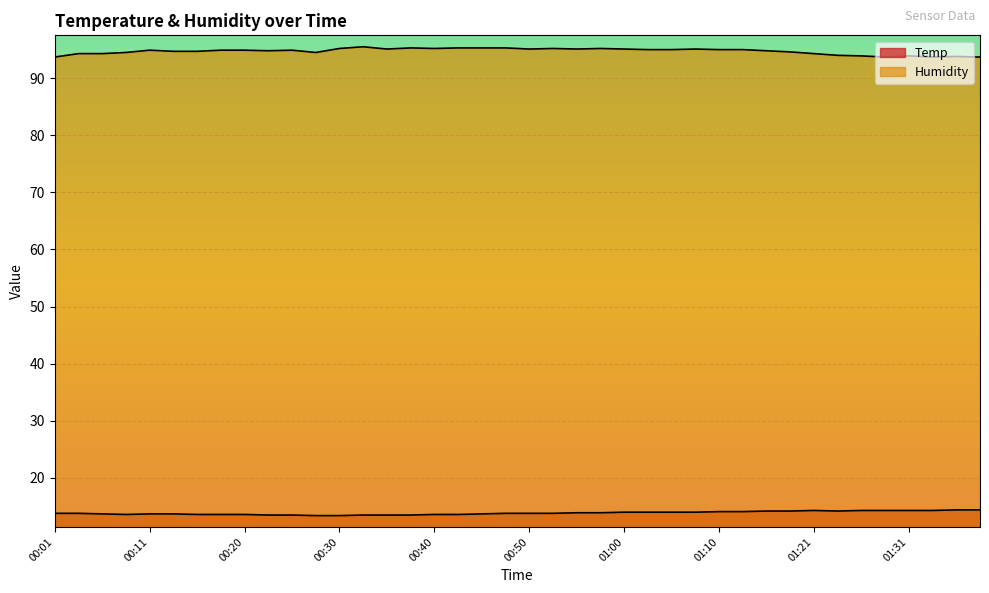

Rank the categories by Humidity value from highest to lowest.

00:33, 00:38, 00:43, 00:45, 00:48, 00:30, 00:40, 00:53, 00:57, 00:35, 00:50, 00:55, 01:00, 01:08, 01:02, 01:05, 01:10, 01:13, 00:11, 00:18, 00:20, 00:25, 00:23, 01:15, 00:13, 00:16, 01:18, 00:08, 00:28, 00:03, 00:06, 01:21, 01:24, 01:26, 01:31, 01:37, 00:01, 01:29, 01:34, 01:39